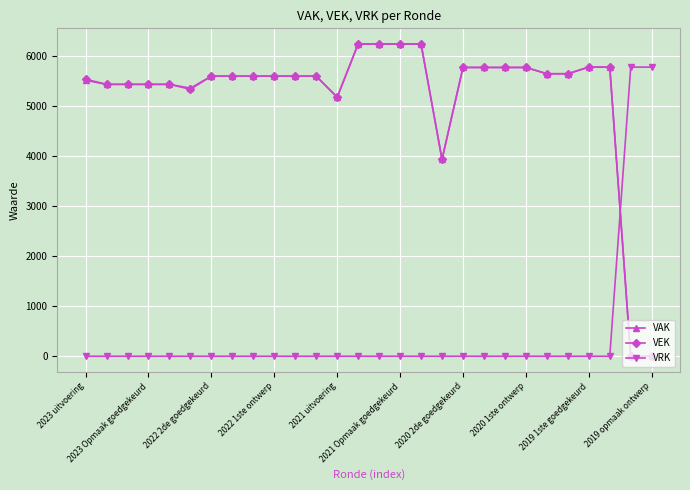

What is the greatest value displayed?

6245